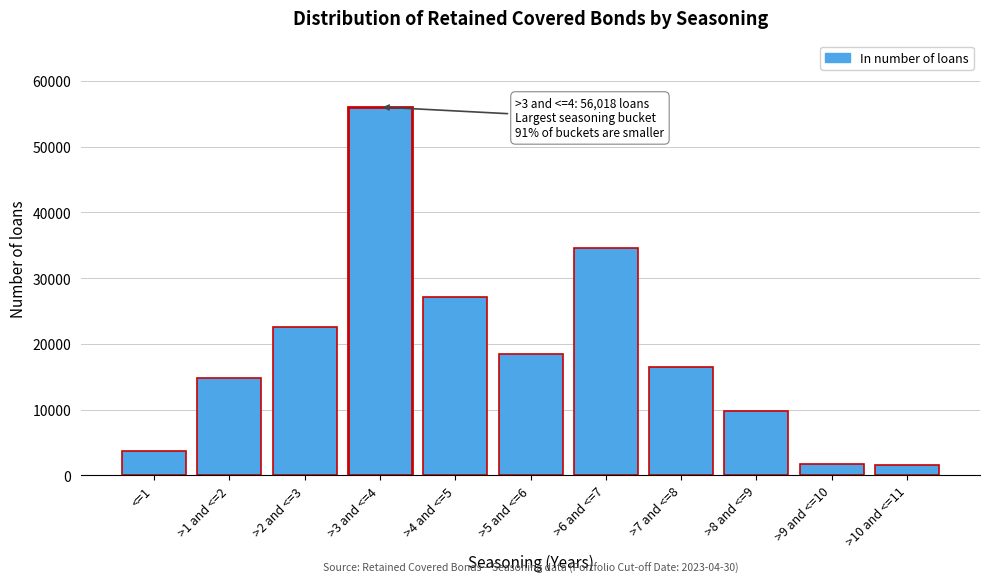

Reading left to right, transcribe all the data shown in this chart.

<=1=3698	>1 and <=2=14799	>2 and <=3=22613	>3 and <=4=56018	>4 and <=5=27179	>5 and <=6=18407	>6 and <=7=34621	>7 and <=8=16524	>8 and <=9=9759	>9 and <=10=1785	>10 and <=11=1519